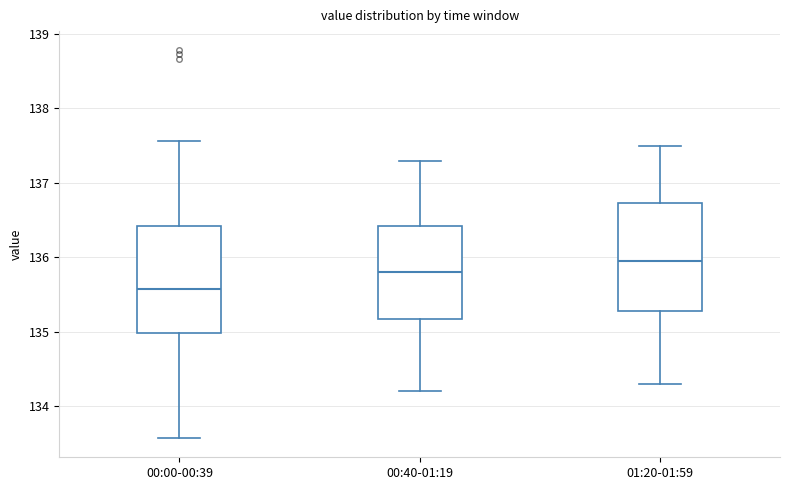

Reading left to right, transcribe this box plot: for each box, give where its median line is, the range the box spans, and where its two whiskers end, as read against the y-axis. The values are not printed on the chart, so give them approximately, as read against the axis.

00:00-00:39: median 135.6, box 135.0 to 136.4, whiskers 133.6 to 137.6
00:40-01:19: median 135.8, box 135.2 to 136.4, whiskers 134.2 to 137.3
01:20-01:59: median 136.0, box 135.3 to 136.7, whiskers 134.3 to 137.5